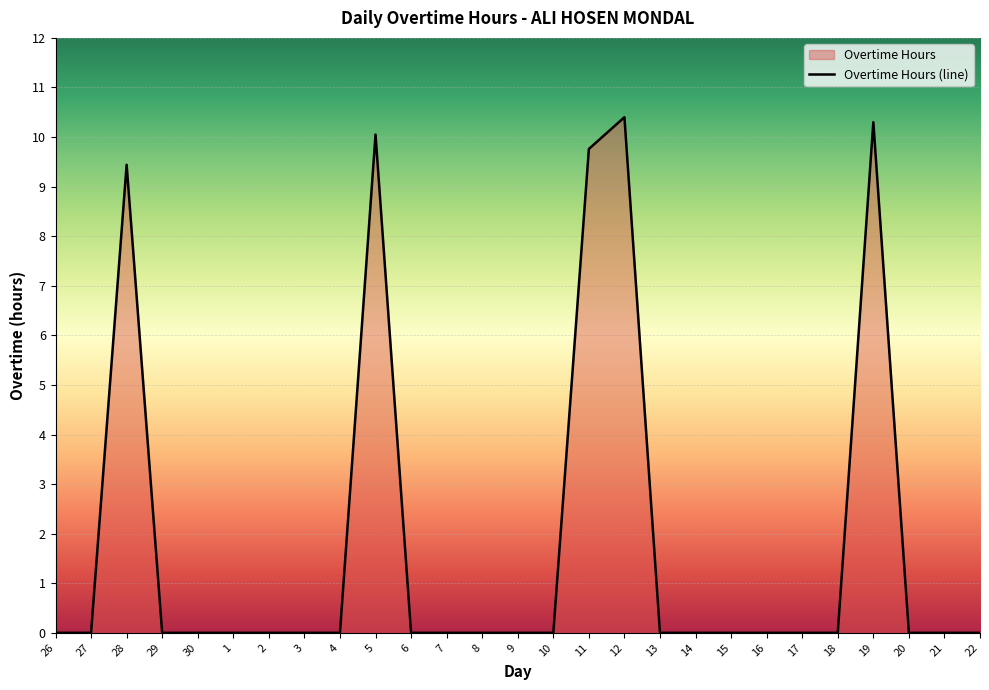

The chart shows a value of 4.3 at 8. True or false?

False